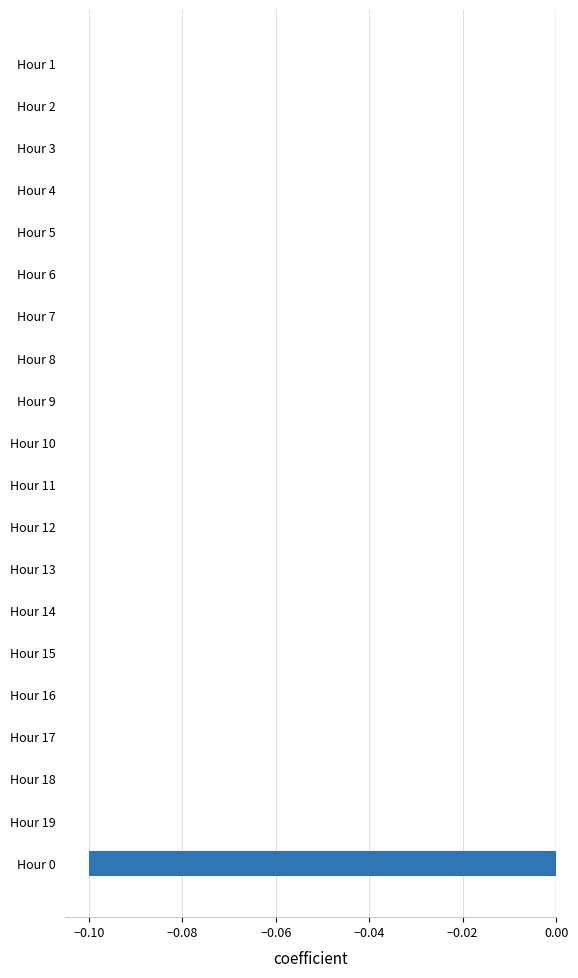

The value at Hour 10 is -0.1. True or false?

False